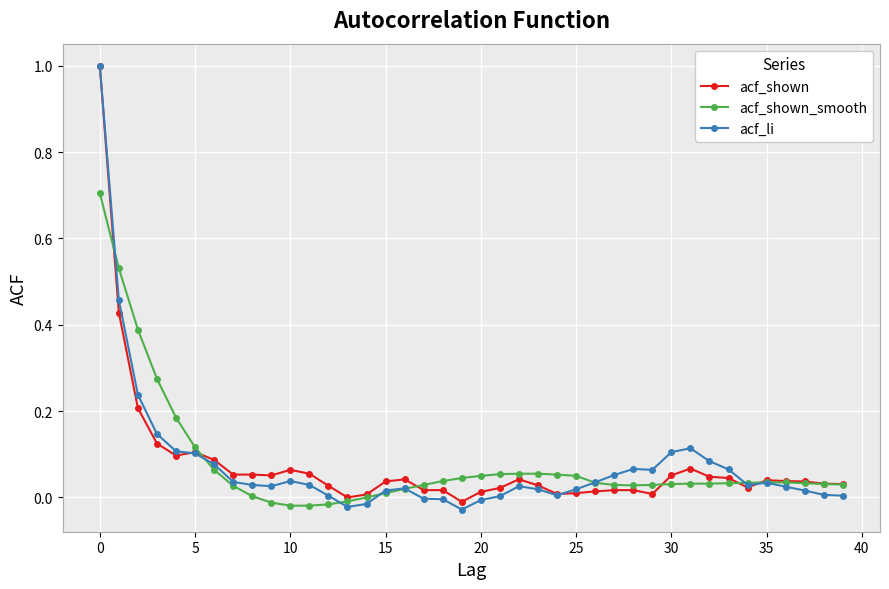

What are all the series names shown in the legend?

acf_shown, acf_shown_smooth, acf_li